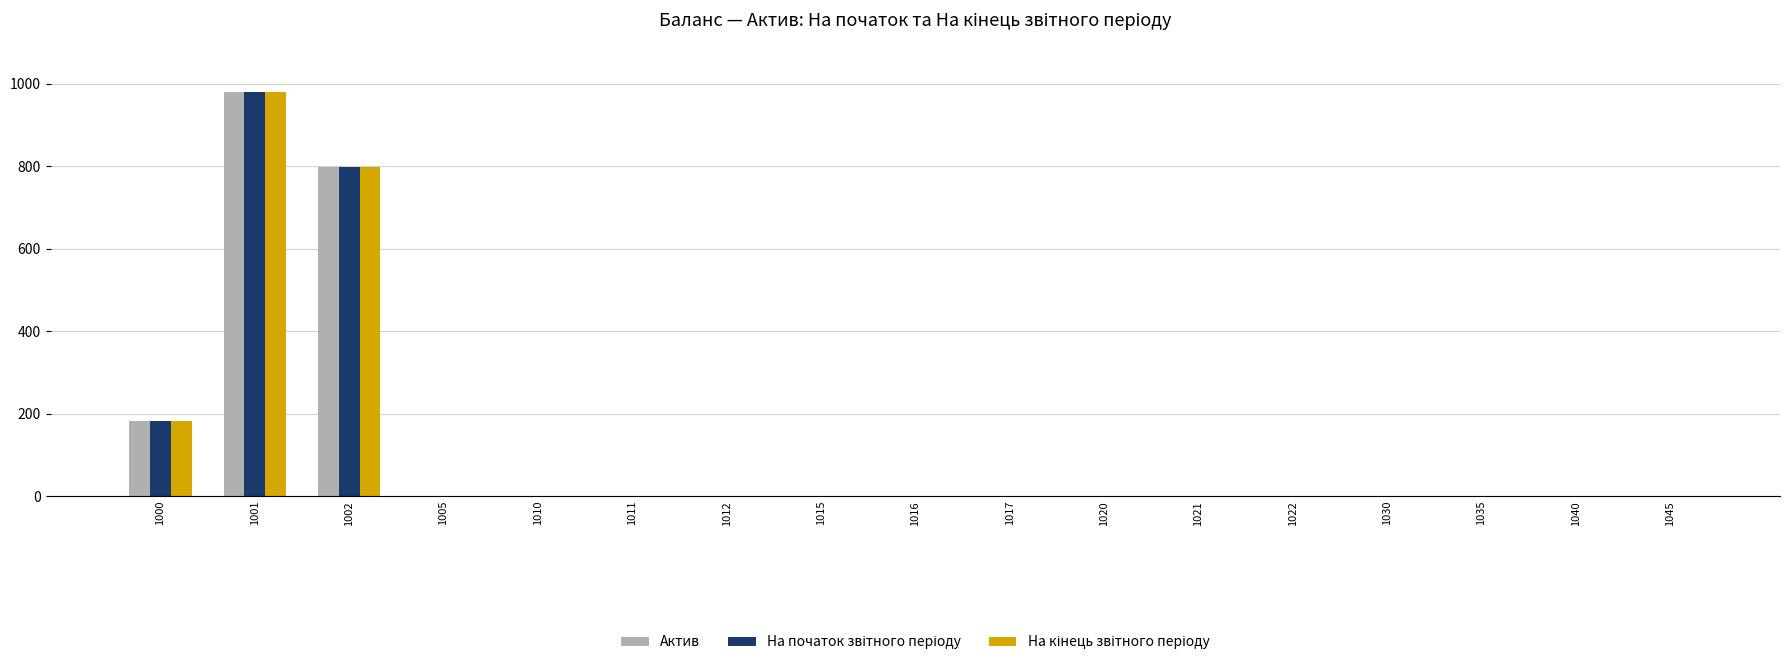

Is it true that Актив equals 0 at 1022?

True